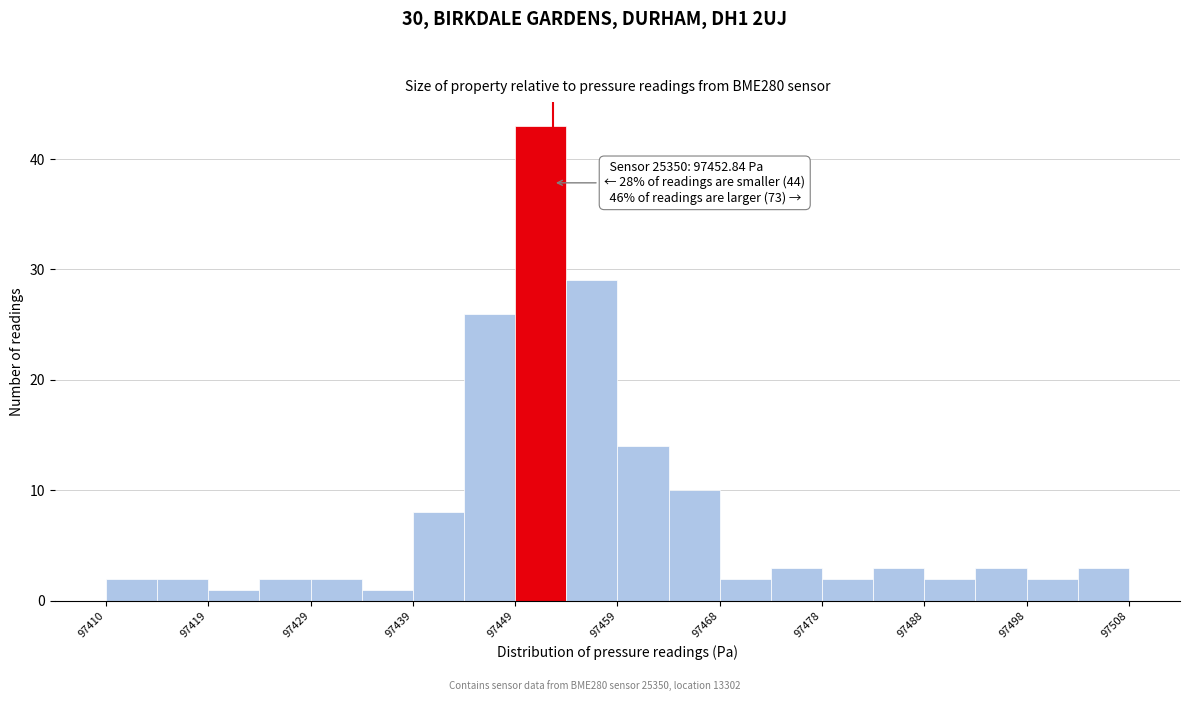

Over which range of the x-axis is the bar tallest?

97449.2 to 97454.1